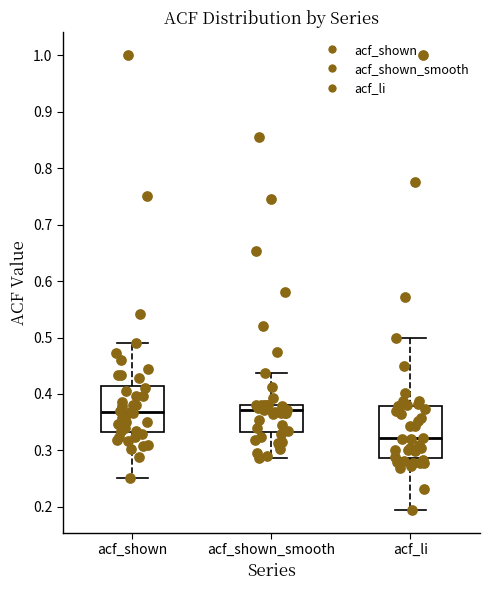

Where does the upper whisker of the box for acf_li end on the y-axis? The values are not printed on the chart, so give them approximately, as read against the axis.

0.50